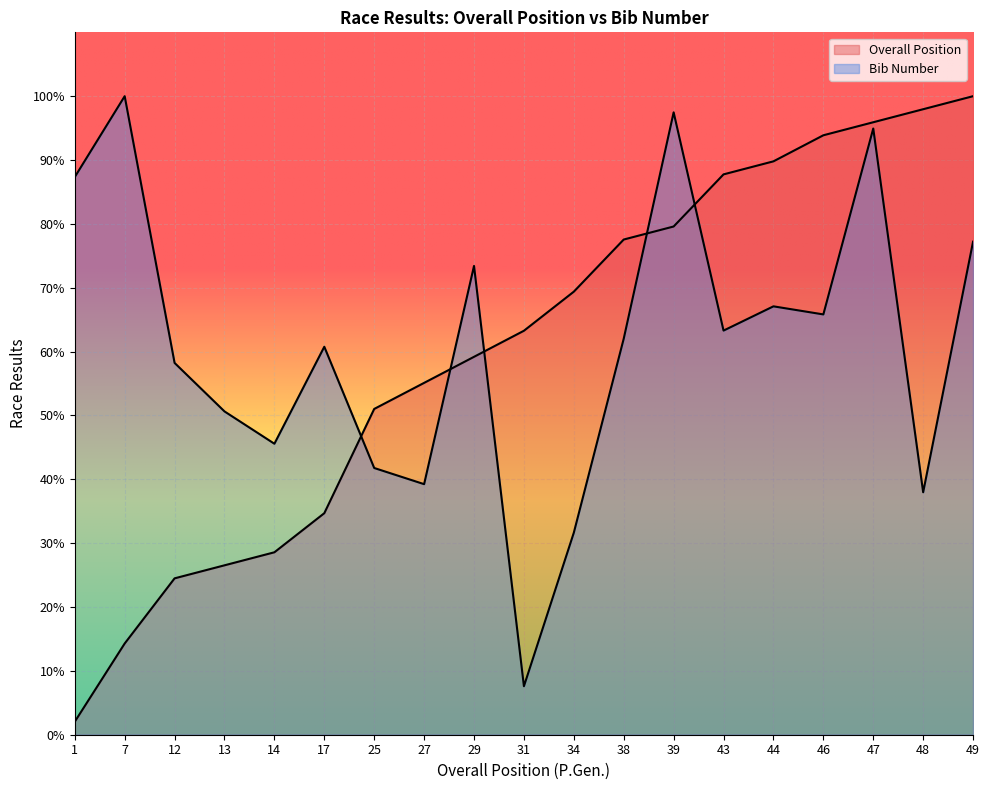

What is the sum of all Overall Position values?

1151.0